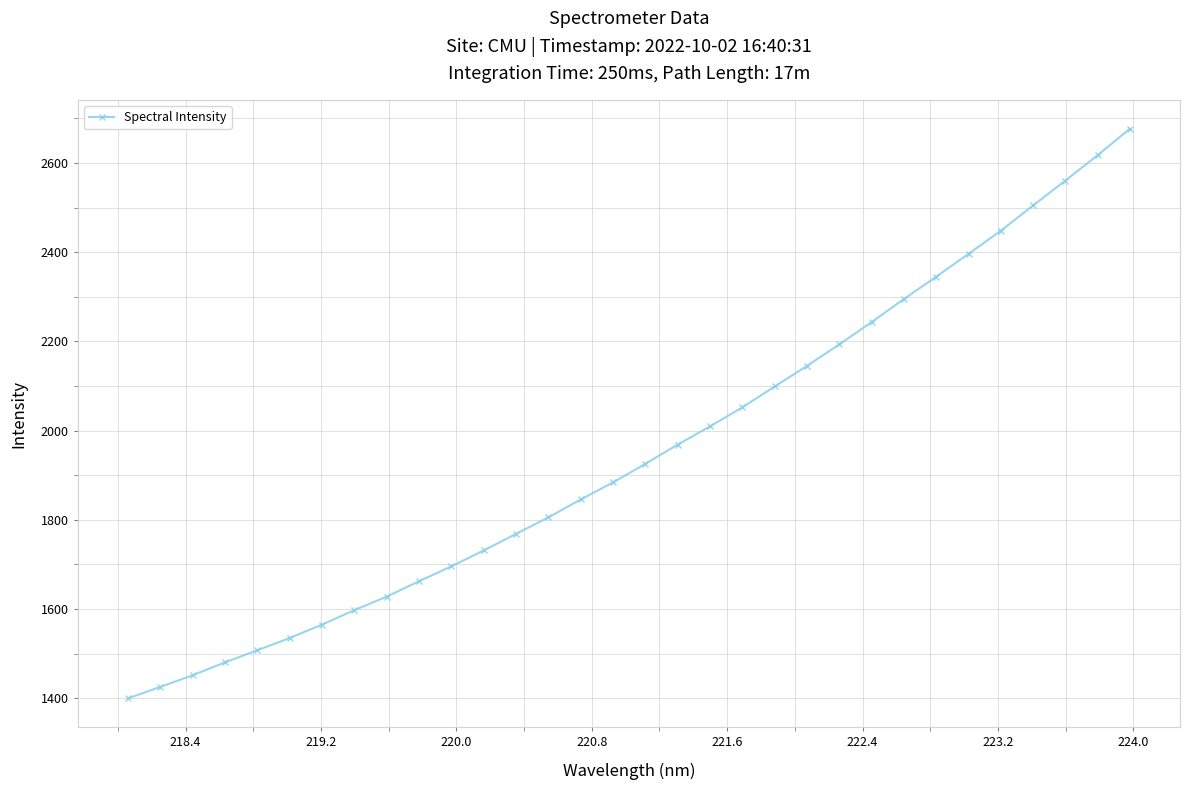

What is the minimum value shown in the chart?

1399.5